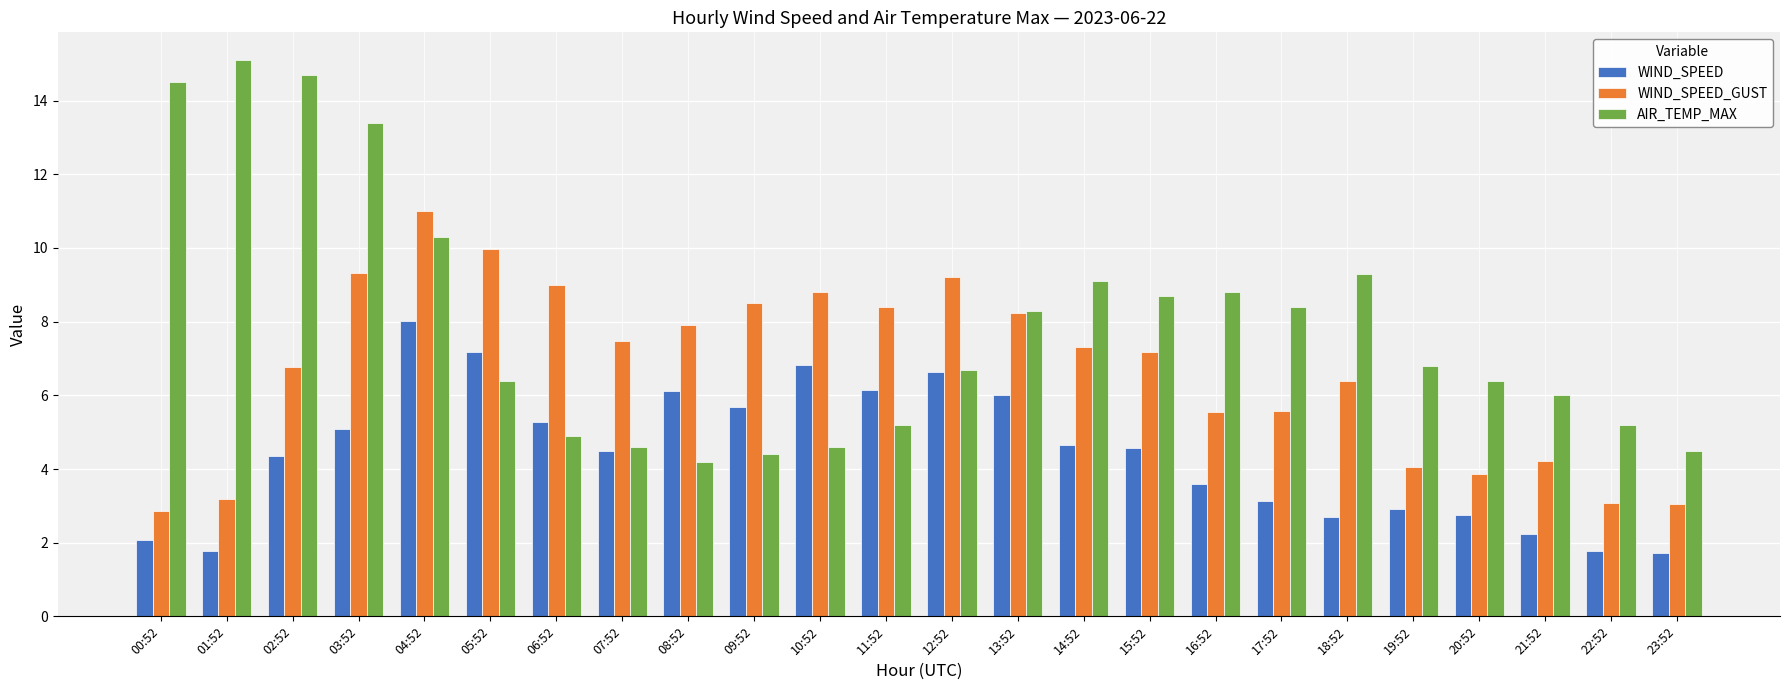

What is the spread (max minus min) of values at 06:52?

4.1